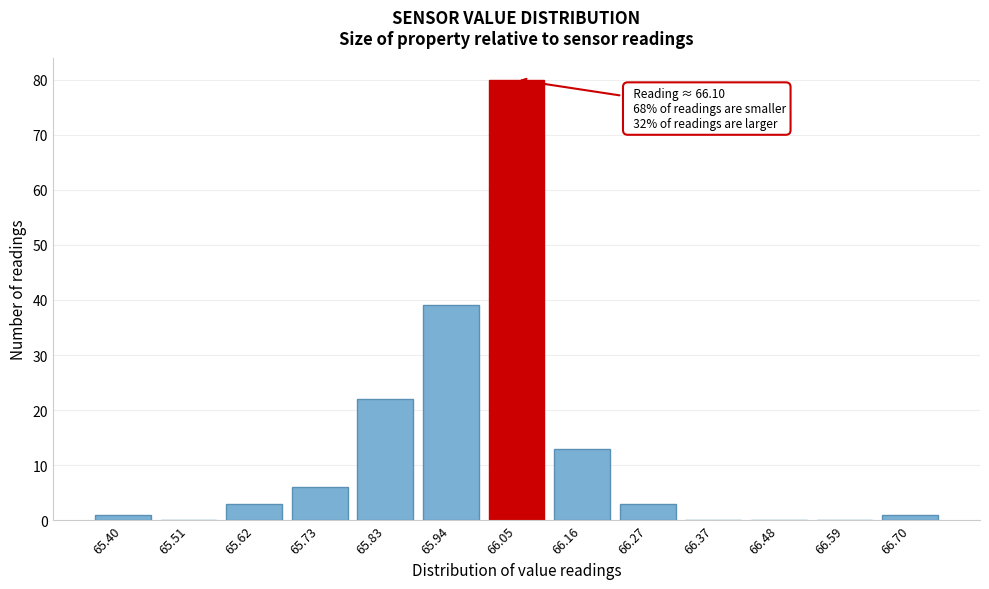

Over which range of the x-axis is the bar tallest?

66.00 to 66.10